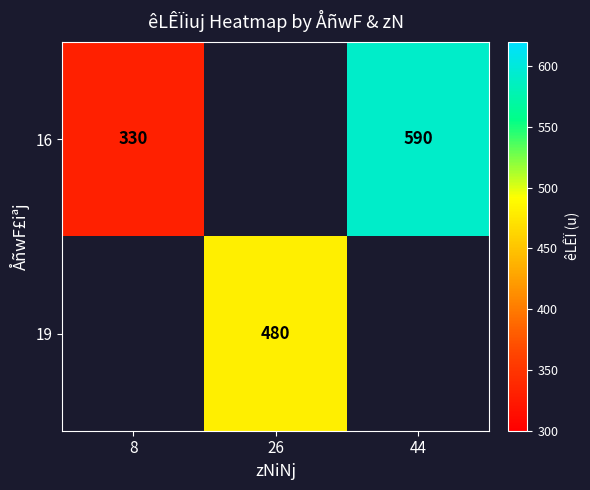

Which label corresponds to the largest value in the chart?

44